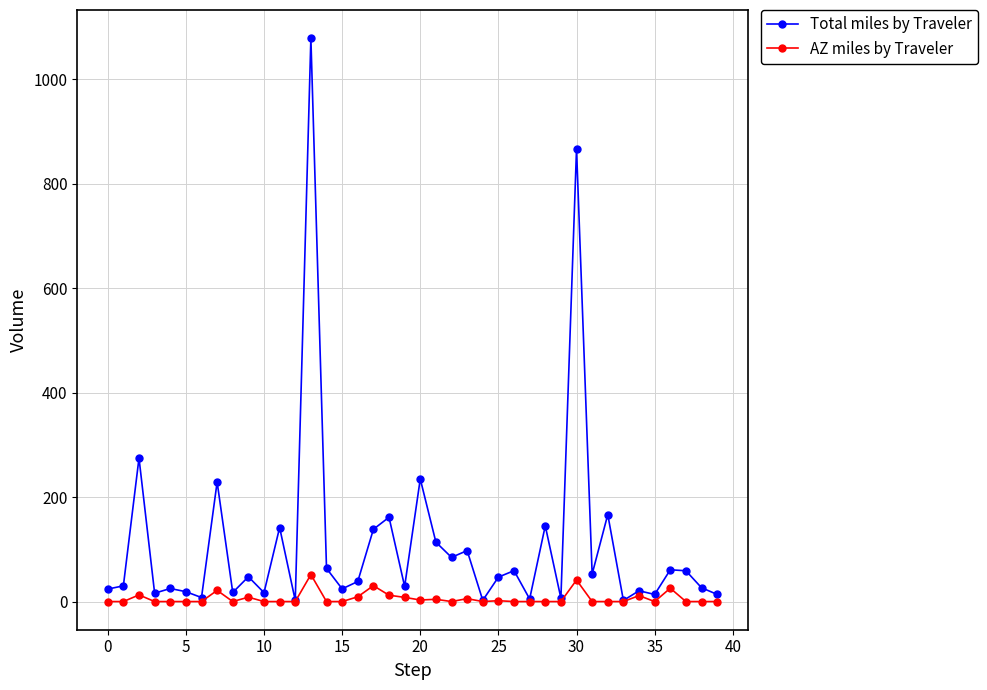

What is the maximum value for Total miles by Traveler?

1078.8